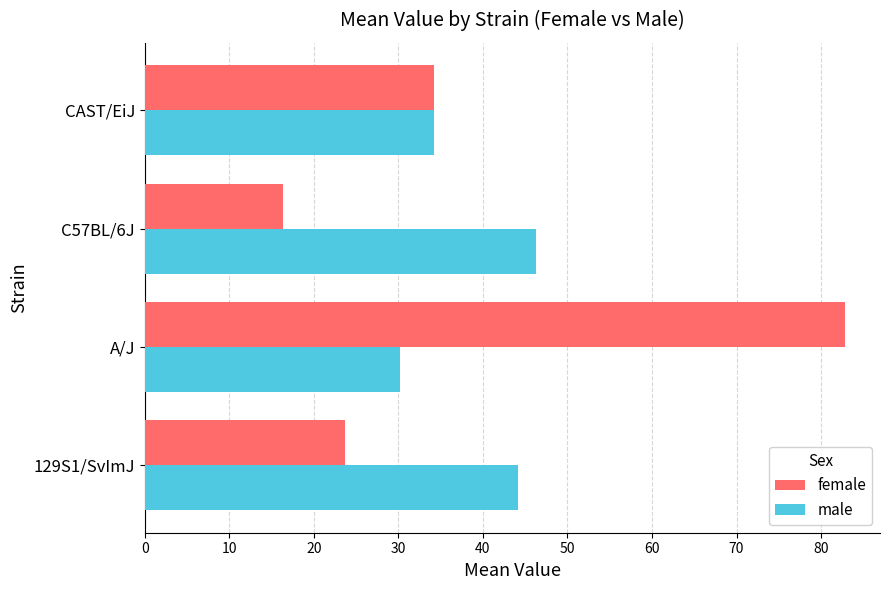

Which category has the lowest value in the male series?

A/J